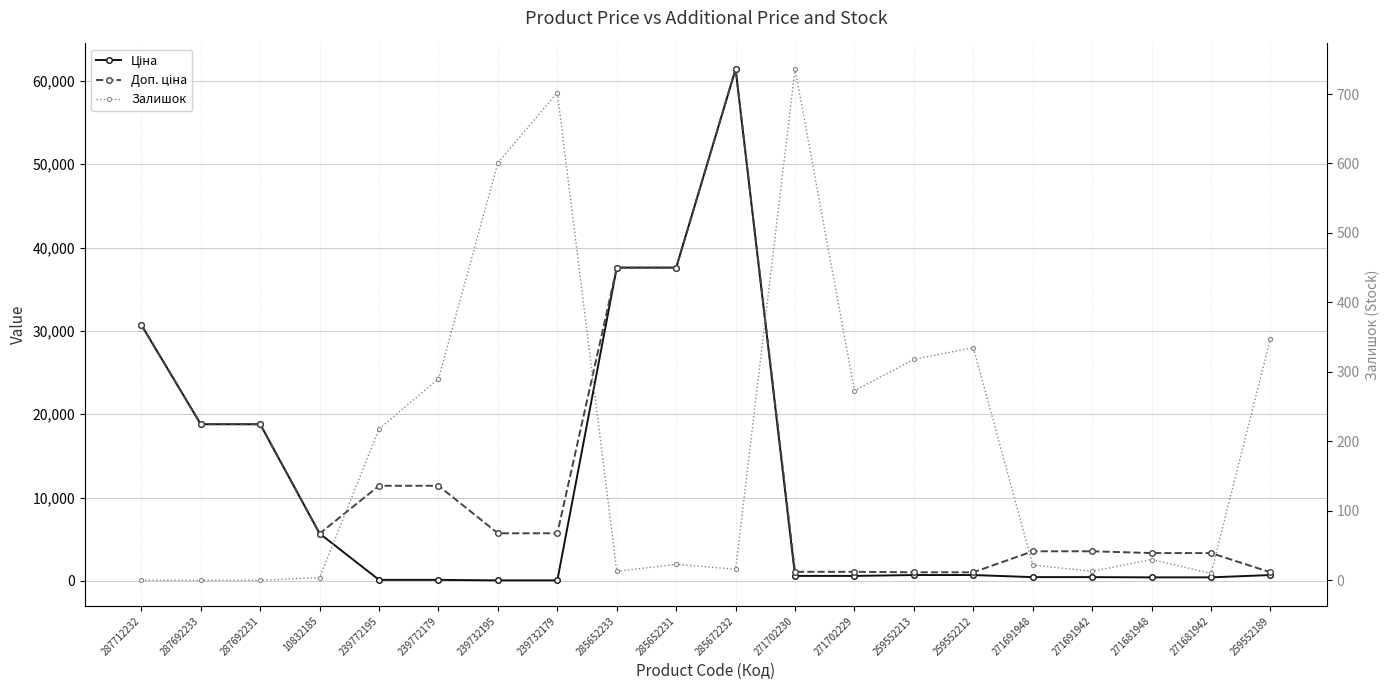

Reading left to right, extract all data points from this chart.

Ціна: 287712232=30717.1	287692233=18796.8	287692231=18796.8	10832185=5673.8	239772195=114.1	239772179=114.1	239732195=57.0	239732179=57.0	285652233=37593.6	285652231=37593.6	285672232=61434.3	271702230=589.9	271702229=589.9	259552213=693.7	259552212=693.7	271691948=443.1	271691942=443.1	271681948=416.6	271681942=416.6	259552189=693.7
Доп. ціна: 287712232=30717.1	287692233=18796.8	287692231=18796.8	10832185=5673.8	239772195=11410.0	239772179=11410.0	239732195=5705.0	239732179=5705.0	285652233=37593.6	285652231=37593.6	285672232=61434.3	271702230=1081.7	271702229=1081.7	259552213=1024.6	259552212=1024.6	271691948=3545.0	271691942=3545.0	271681948=3332.5	271681942=3332.5	259552189=1024.6
Залишок: 287712232=0.0	287692233=0.0	287692231=0.0	10832185=4.0	239772195=218.0	239772179=290.0	239732195=601.0	239732179=702.0	285652233=13.0	285652231=23.0	285672232=16.0	271702230=736.0	271702229=273.0	259552213=318.0	259552212=335.0	271691948=22.0	271691942=13.0	271681948=30.0	271681942=10.0	259552189=348.0